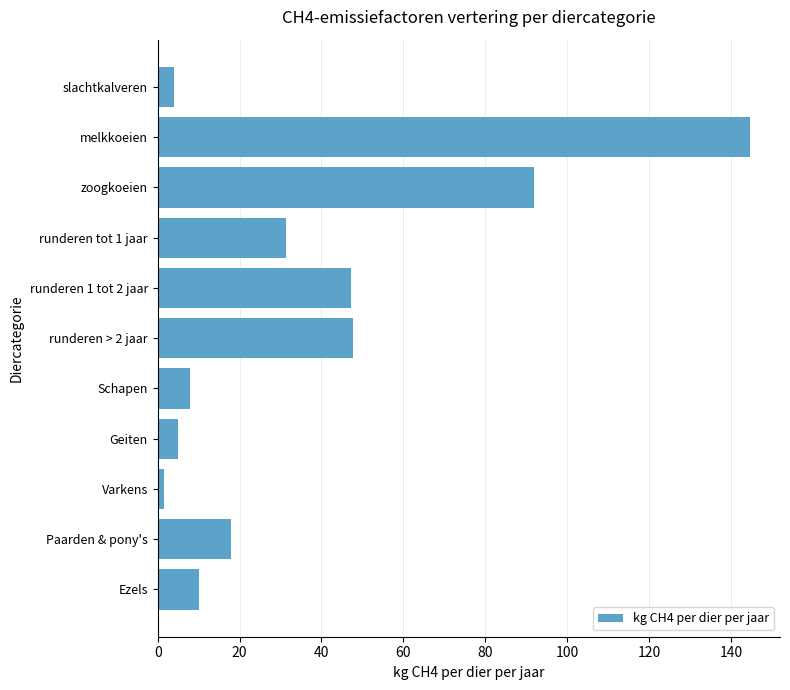

What is the approximate value at Paarden & pony's?

18.0